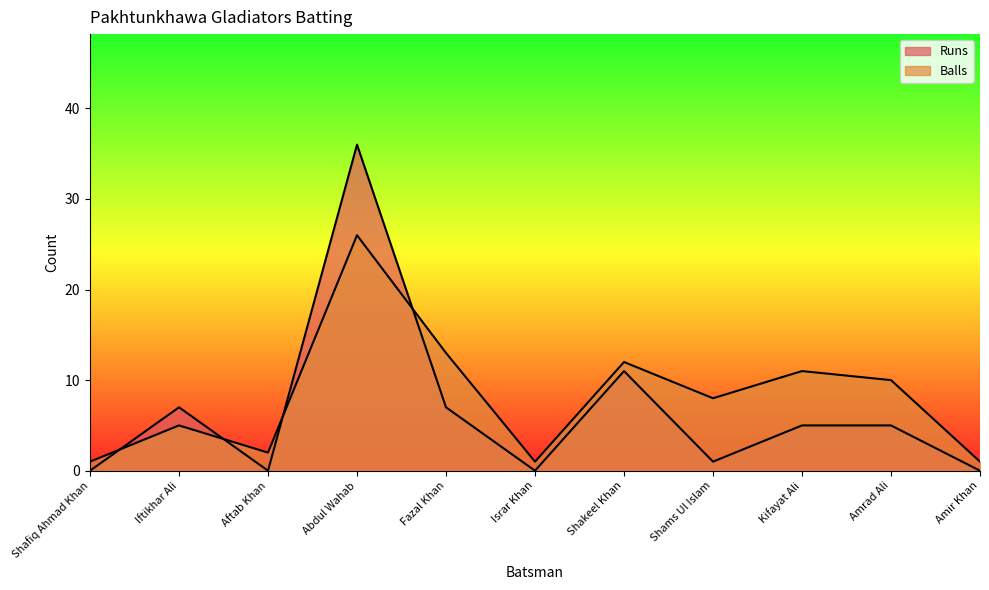

Reading left to right, what are all the values shown in this chart?

Runs: Shafiq Ahmad Khan=0	Iftikhar Ali=7	Aftab Khan=0	Abdul Wahab=36	Fazal Khan=7	Israr Khan=0	Shakeel Khan=11	Shams Ul Islam=1	Kifayat Ali=5	Amrad Ali=5	Amir Khan=0
Balls: Shafiq Ahmad Khan=1	Iftikhar Ali=5	Aftab Khan=2	Abdul Wahab=26	Fazal Khan=13	Israr Khan=1	Shakeel Khan=12	Shams Ul Islam=8	Kifayat Ali=11	Amrad Ali=10	Amir Khan=1